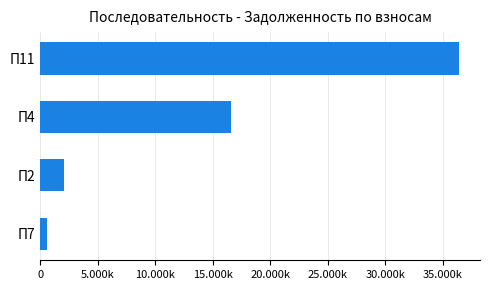

How many series are shown in this chart?

1